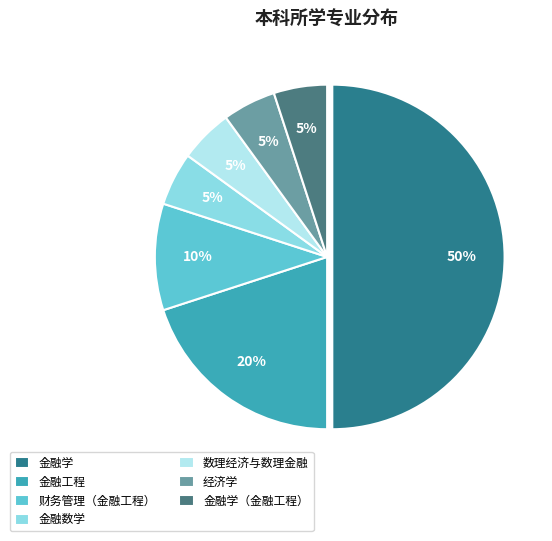

How many segments does this pie chart have?

7